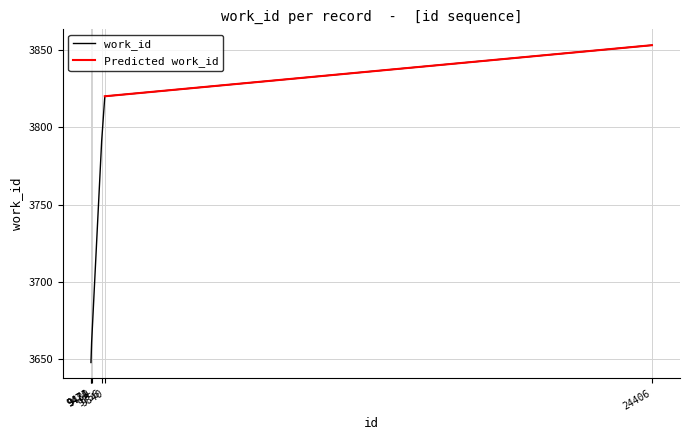

True or false: there are more than 0 points higher than both neighbors.

False